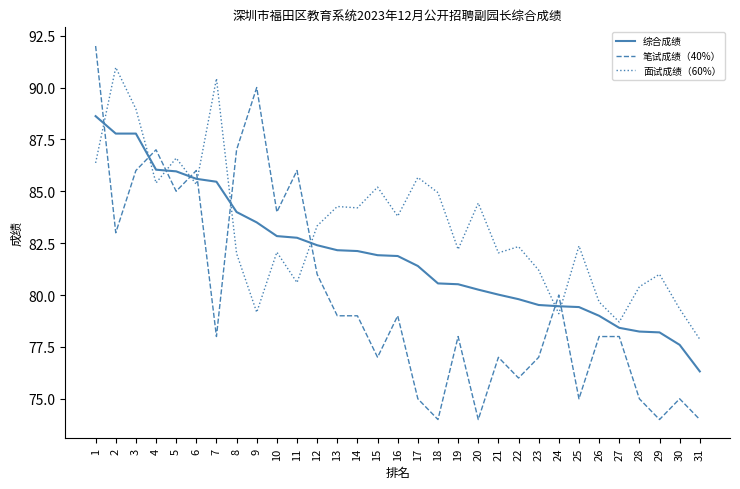

Where do 笔试成绩（40%） and 综合成绩 first cross each other?

1 and 2